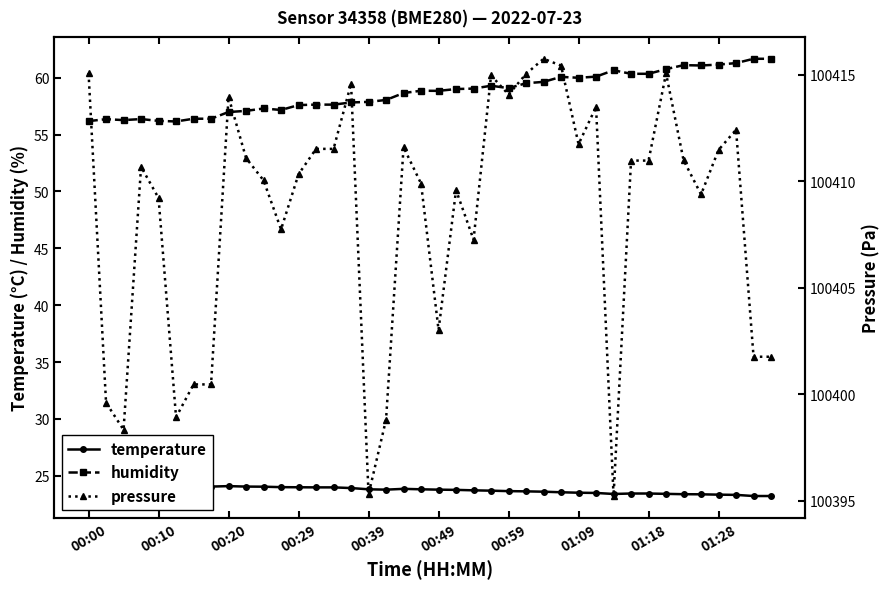

List the series in order of their peak value, highest first.

pressure, humidity, temperature